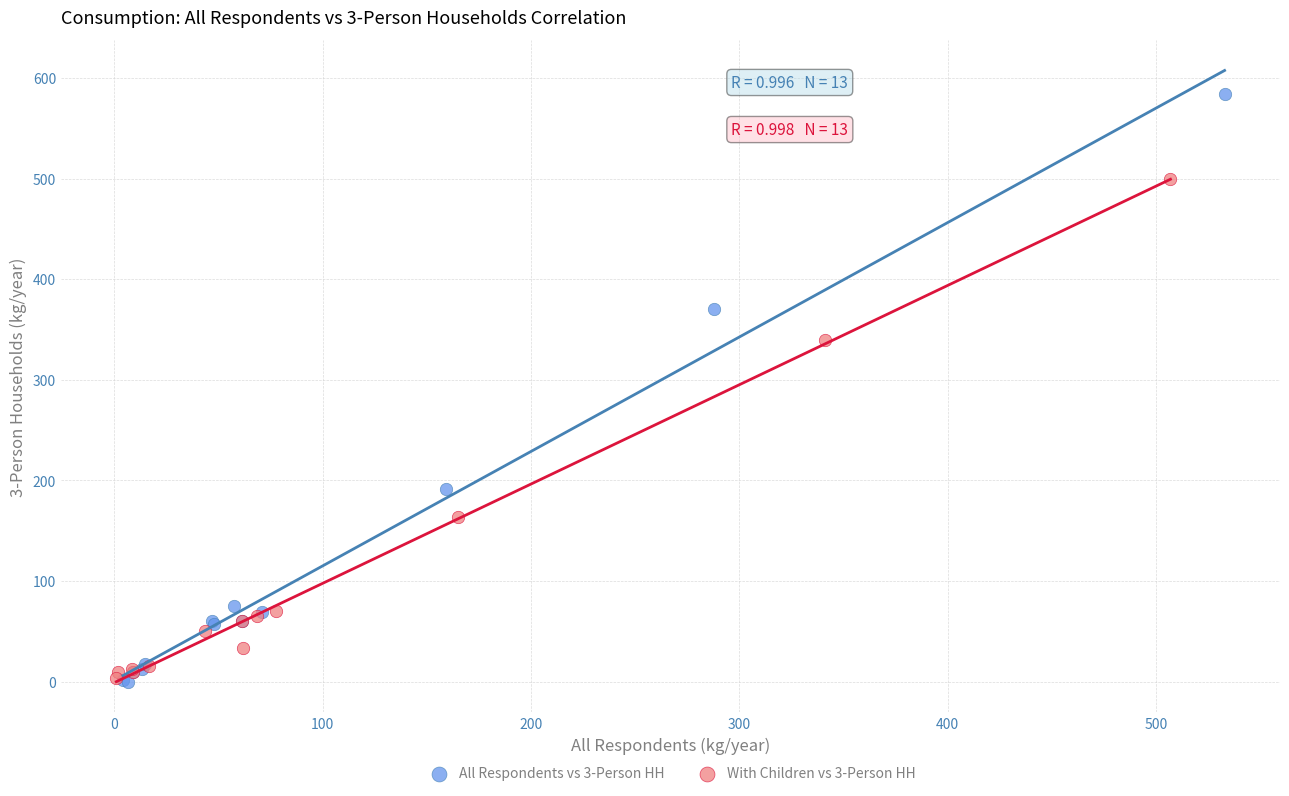

Which series has the widest spread of Y values?

All Respondents vs 3-Person HH